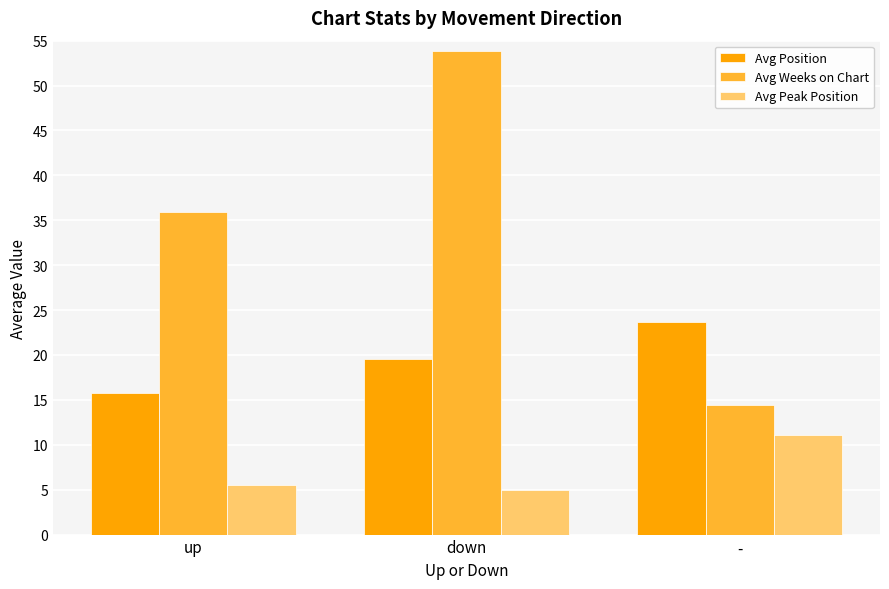

What is the value of the Avg Peak Position bar at the 3rd from the left?

11.1